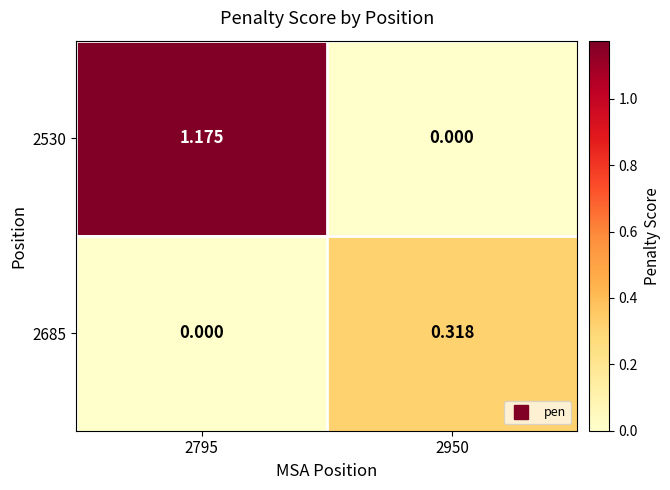

Is the value of 2685 at 2795 greater than the value of 2530 at 2795?

No